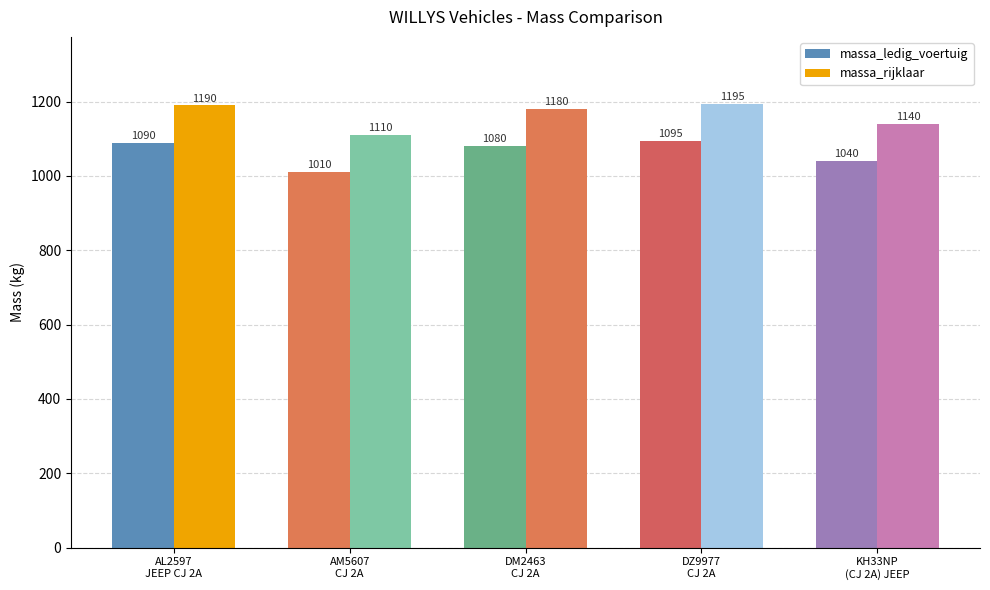

Where is massa_rijklaar nearest to the value 1152?

KH33NP
(CJ 2A) JEEP